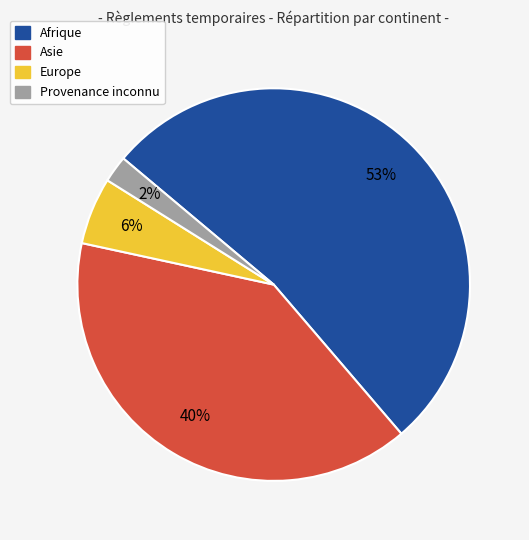

Which slice represents more than half of the pie?

Afrique